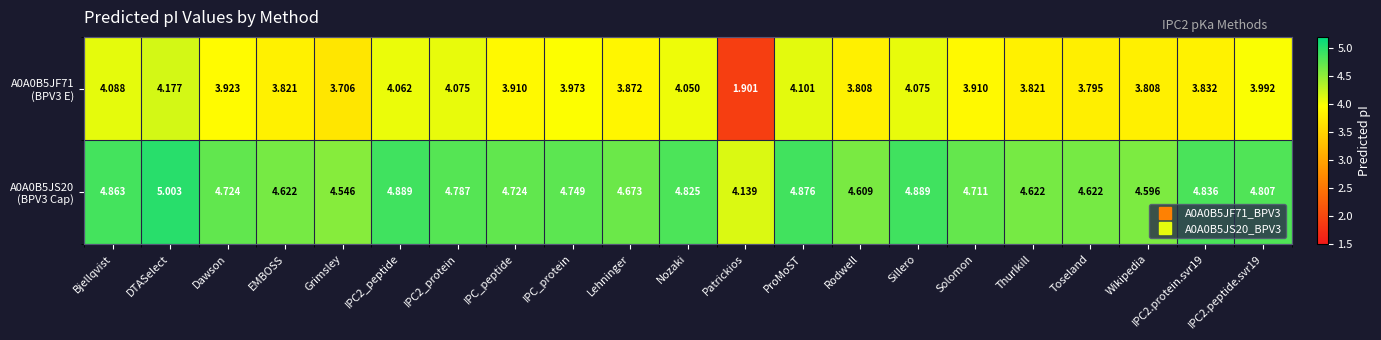

Which category has the lowest value across all series?

Patrickios